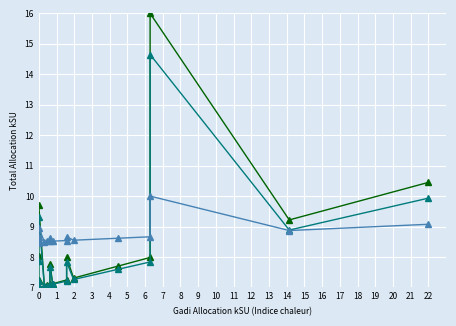

At how many categories does at least one series exceed 12?

1